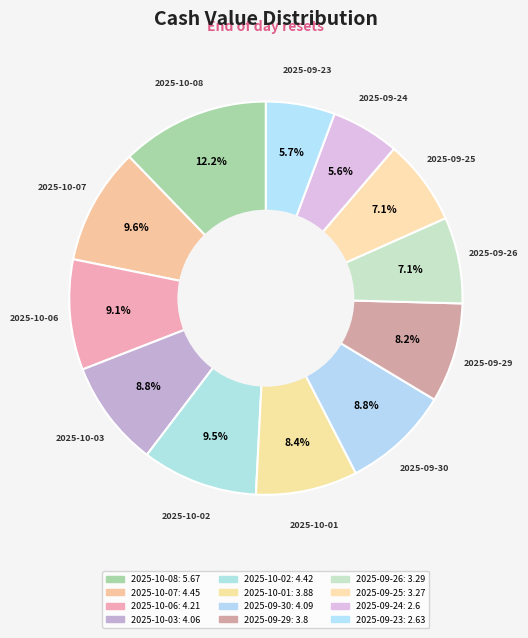

How many slices are in this pie chart?

12